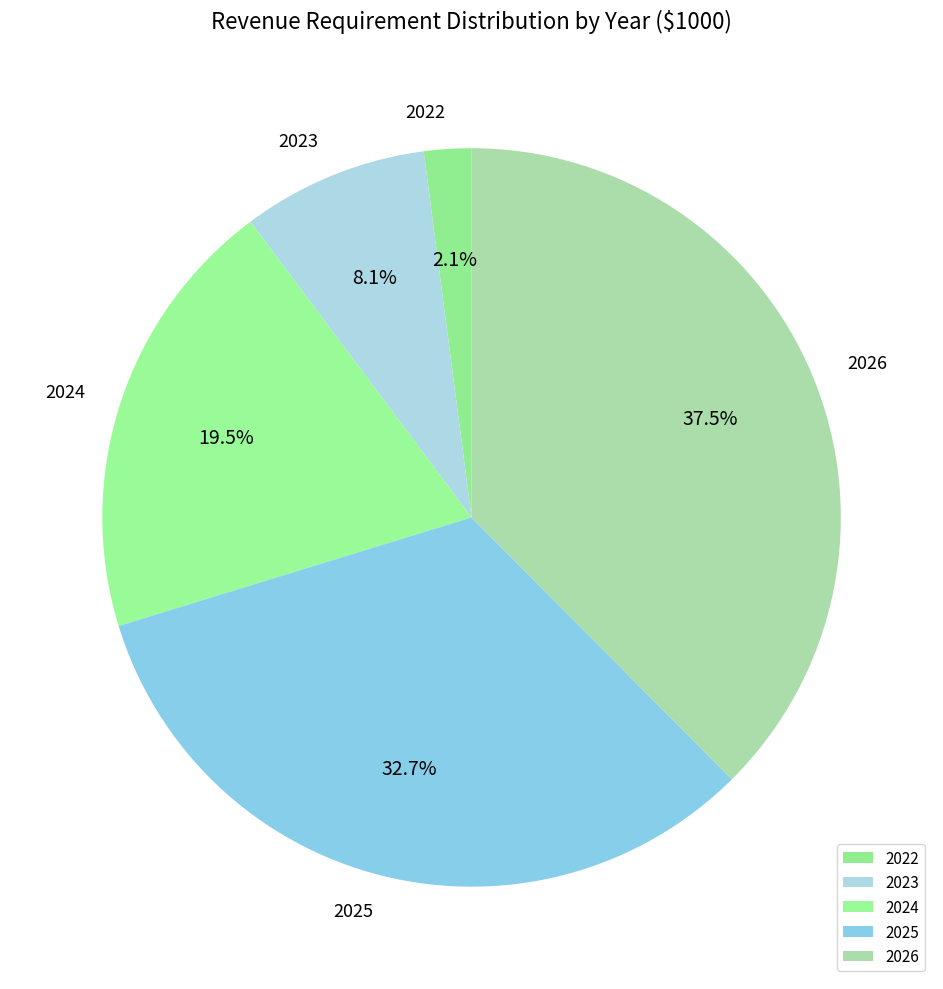

To the nearest percent, what is the difference between the 2025 and 2022 slice percentages?

31%